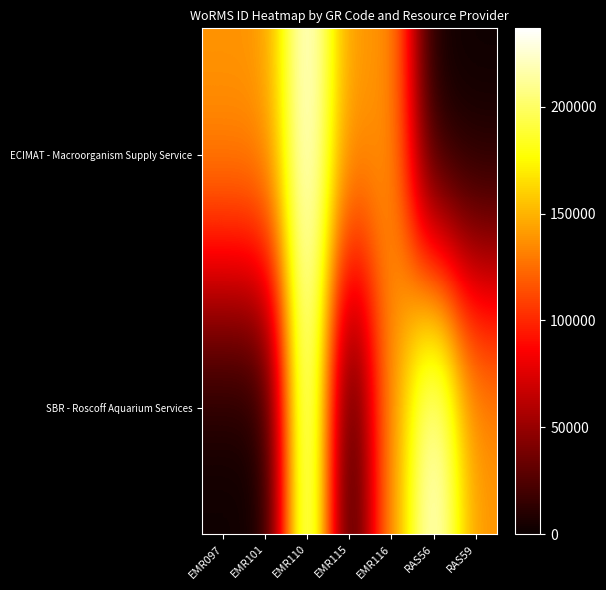

At EMR101, list the series in order from largest to smallest.

ECIMAT - Macroorganism Supply Service, SBR - Roscoff Aquarium Services